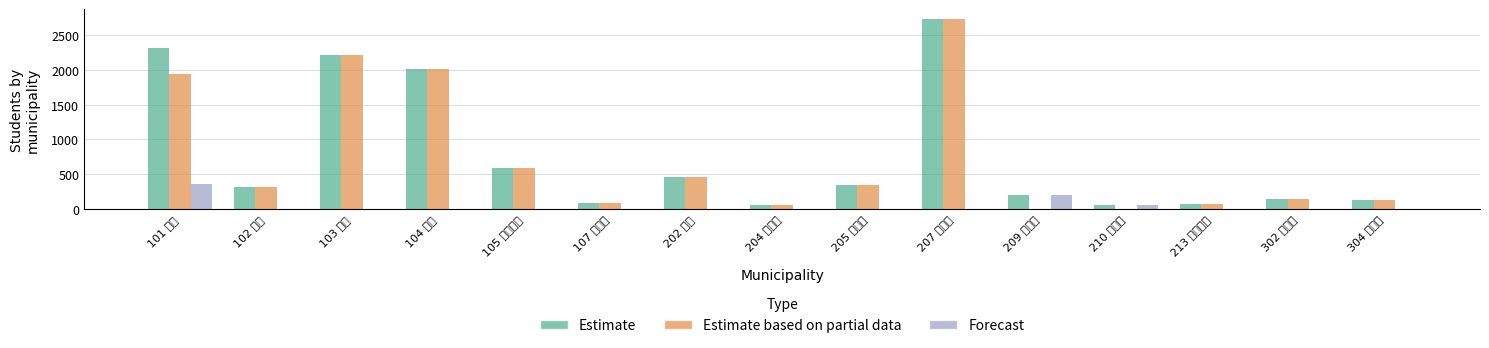

How many groups of bars are there?

15